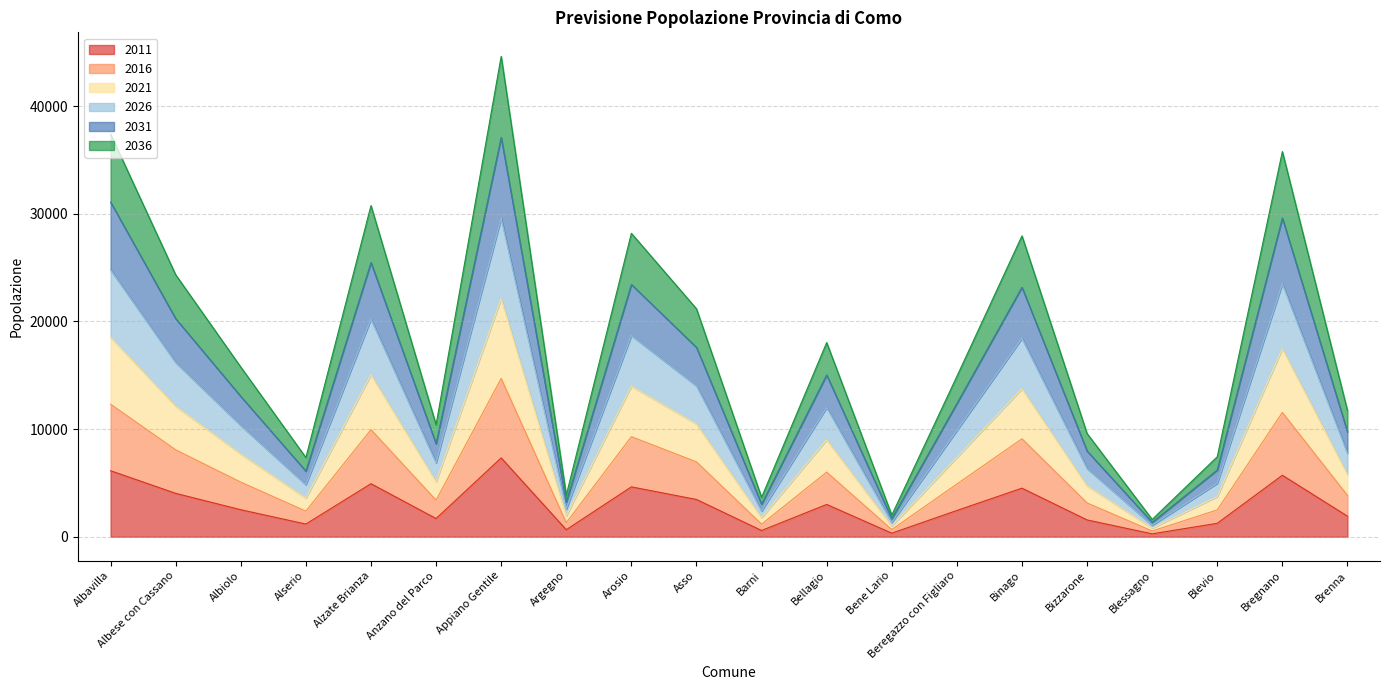

What is the label of the 17th point from the left?

Blessagno